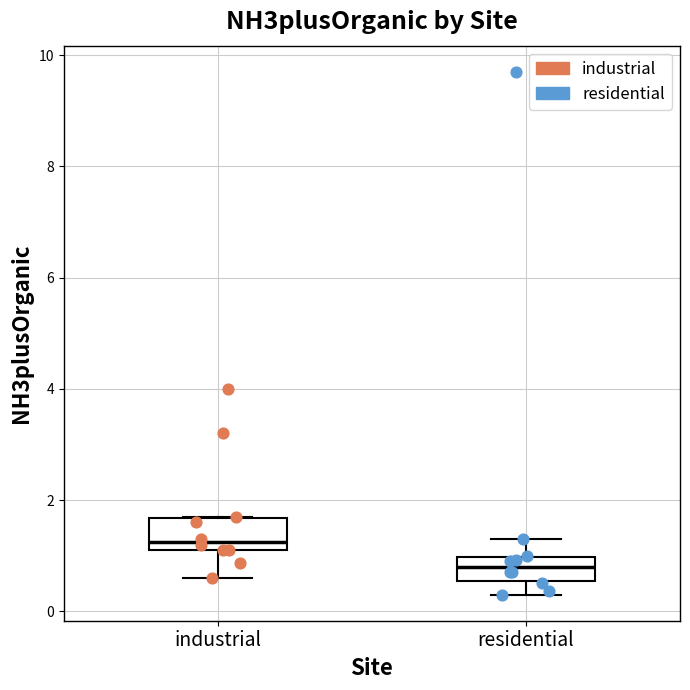

Reading left to right, transcribe this box plot: for each box, give where its median line is, the range the box spans, and where its two whiskers end, as read against the y-axis. The values are not printed on the chart, so give them approximately, as read against the axis.

industrial: median 1.2 (just above the box's lower edge), box 1.2 to 1.6, whiskers 0.6 to 1.8
residential: median 0.8, box 0.6 to 1.0, whiskers 0.4 to 1.4